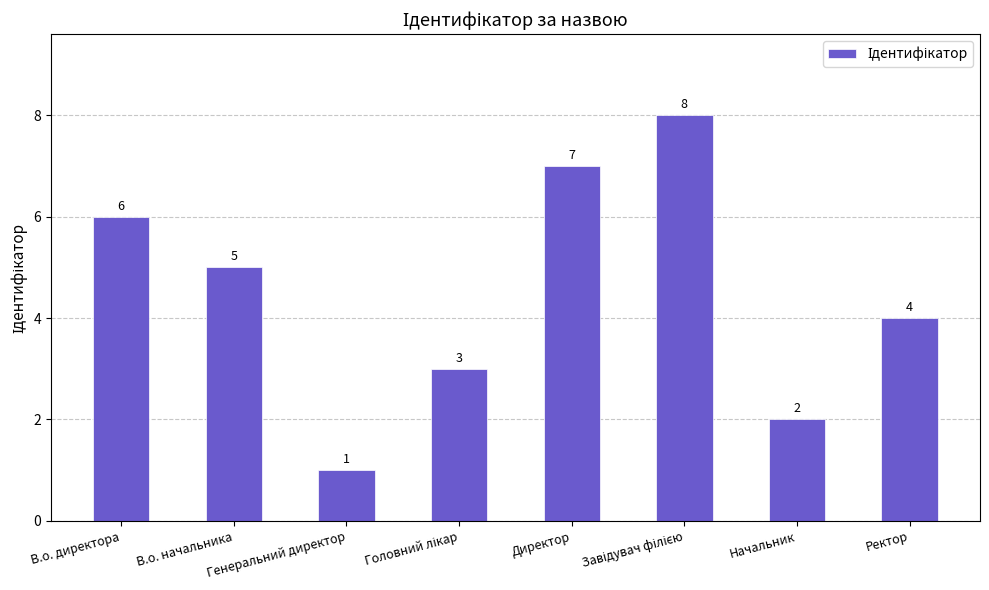

Are the bars grouped side by side (vs. stacked)?

No